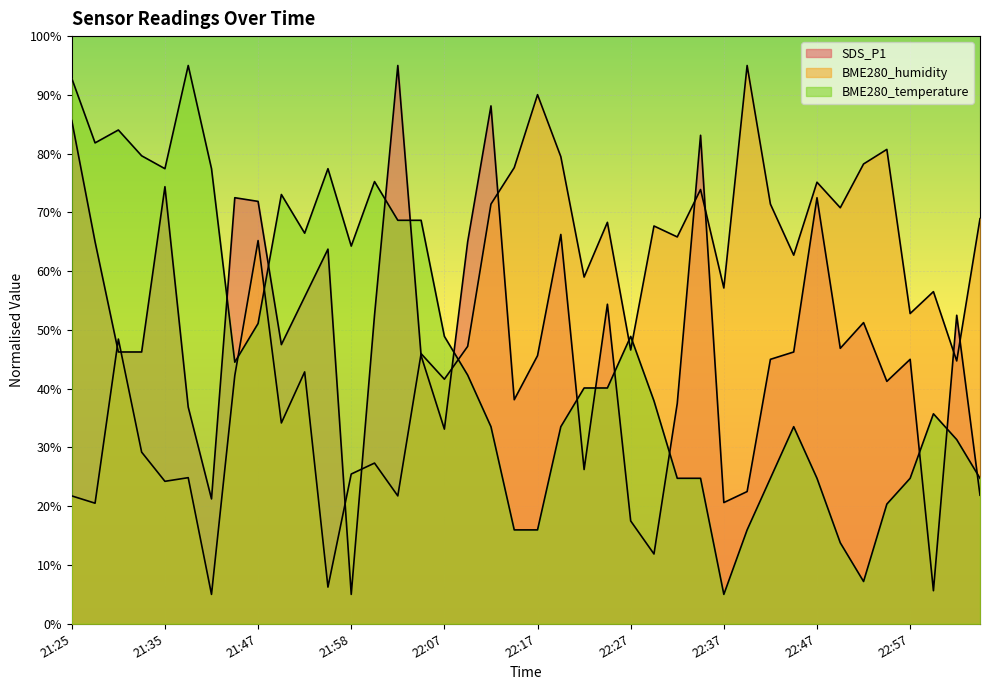

Where is SDS_P1 nearest to the value 50?

22:52